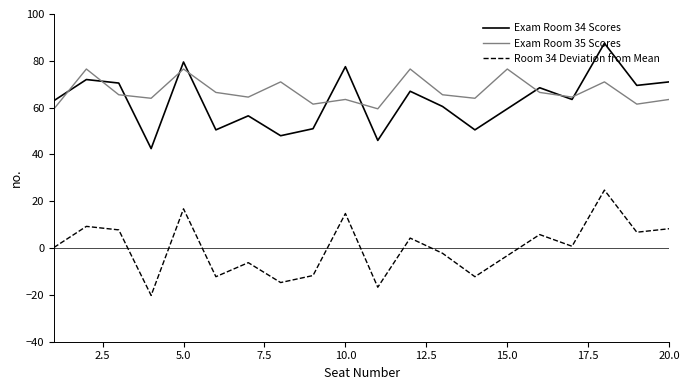

True or false: Exam Room 35 Scores and Room 34 Deviation from Mean cross at least once.

False